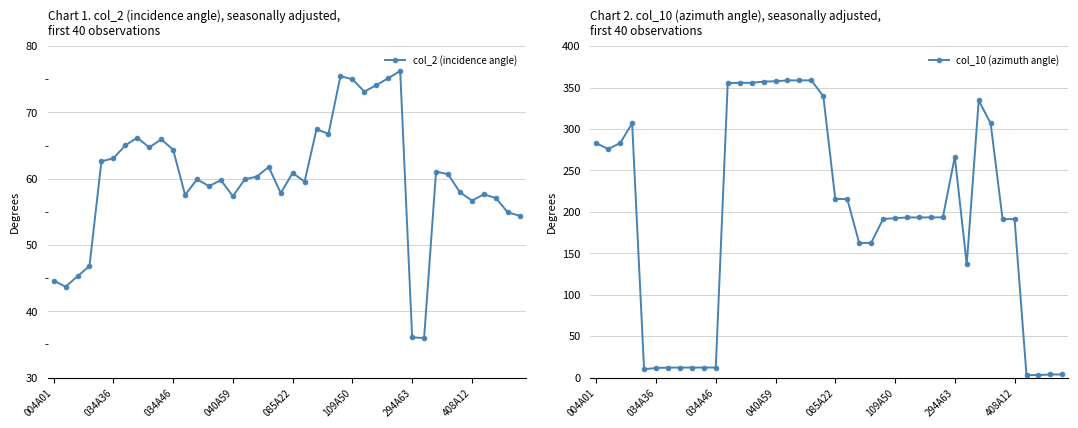

Is this an area chart (filled region under the line)?

No